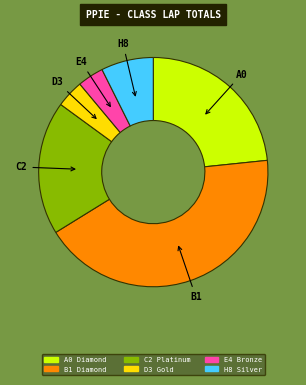

How many slices are in this pie chart?

6